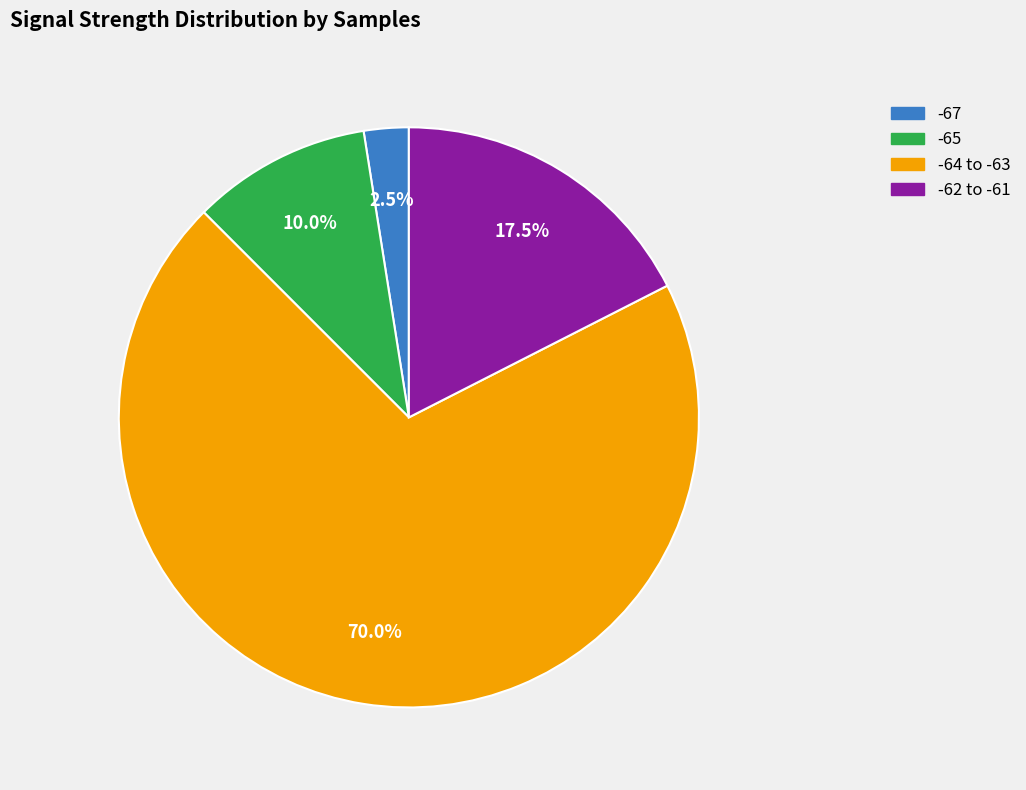

Count the number of slices in the pie.

4